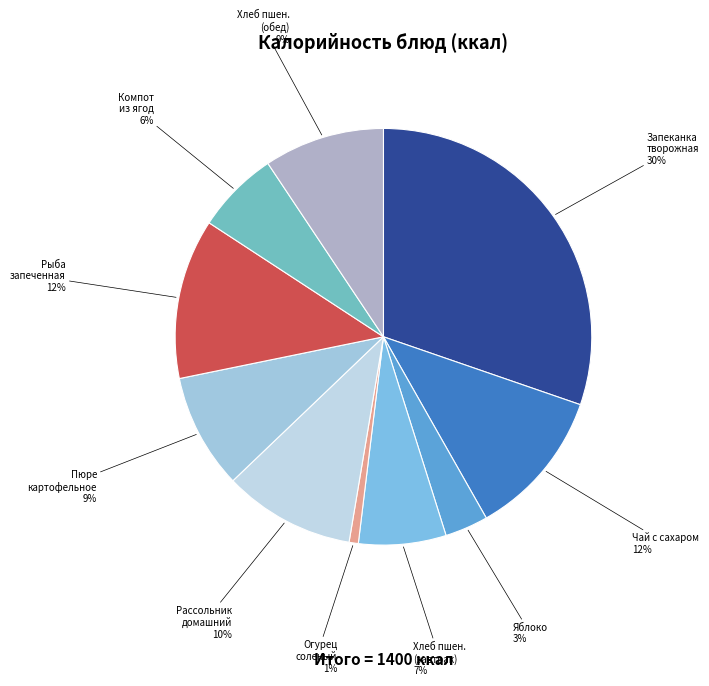

To the nearest percent, what is the average slice percentage?

10%